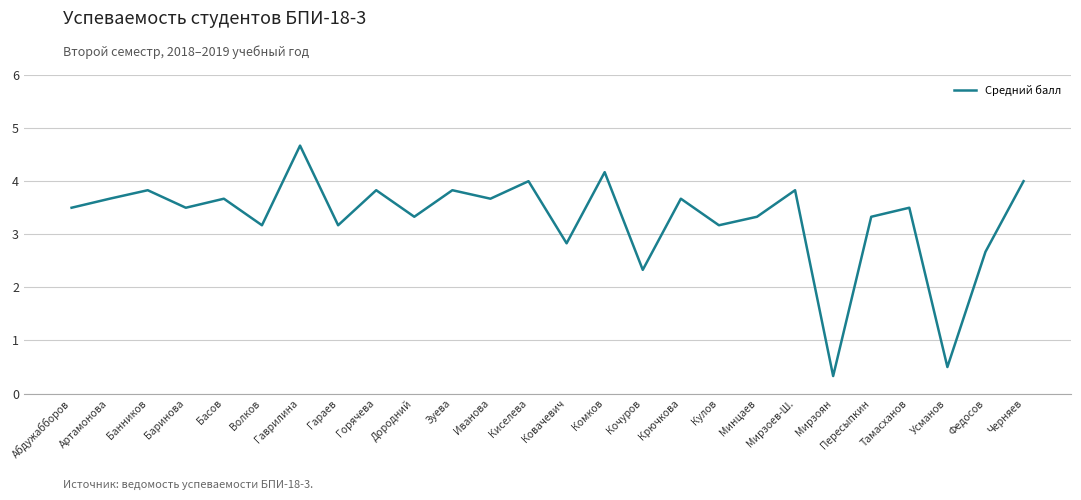

Approximately how many times larger is the value at Пересыпкин compared to Горячева?

0.9